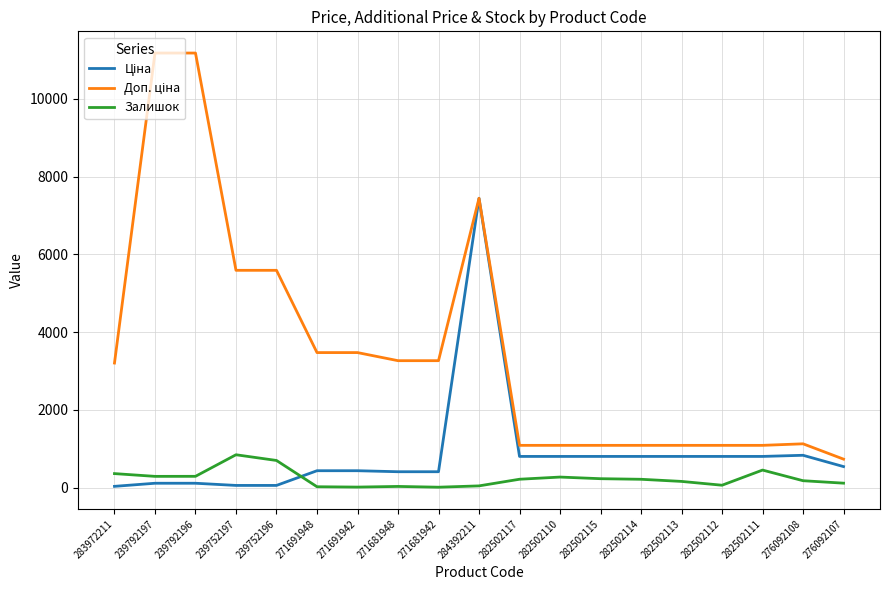

What is the greatest value displayed?

11182.0